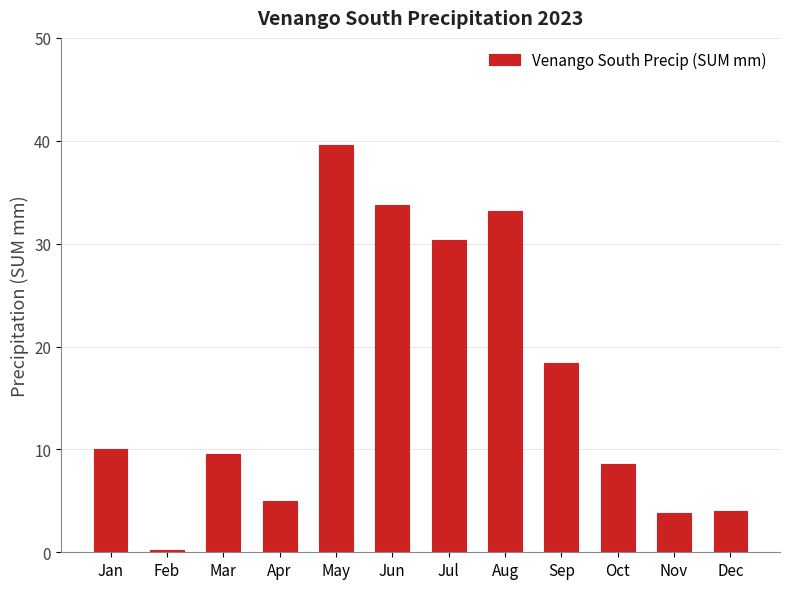

The chart shows a value of 33.8 at Jun. True or false?

True